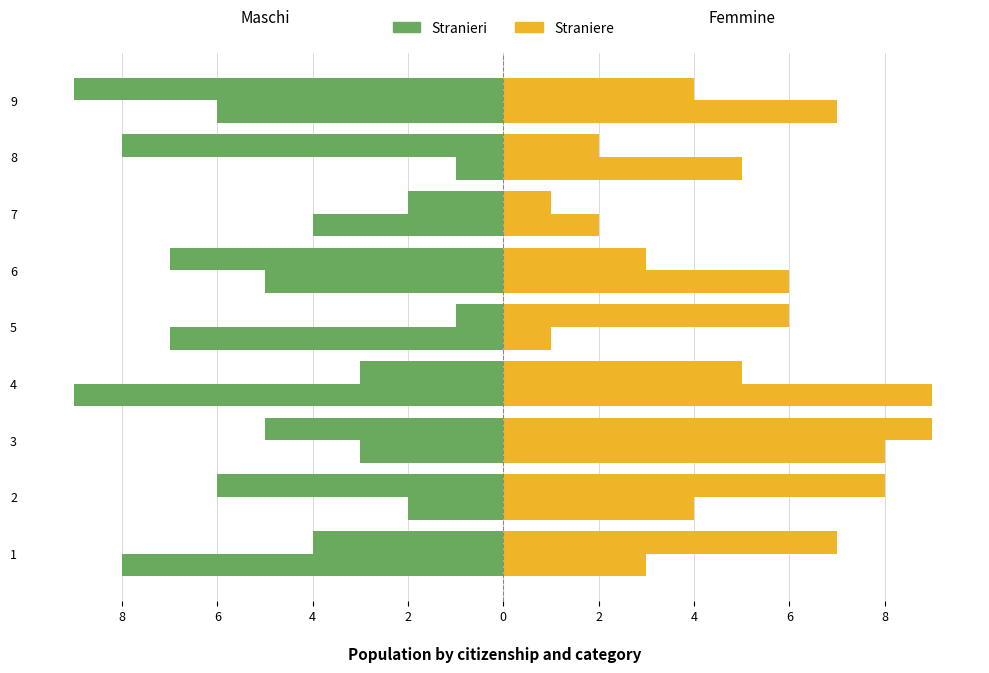

Does the chart contain stacked bars?

No